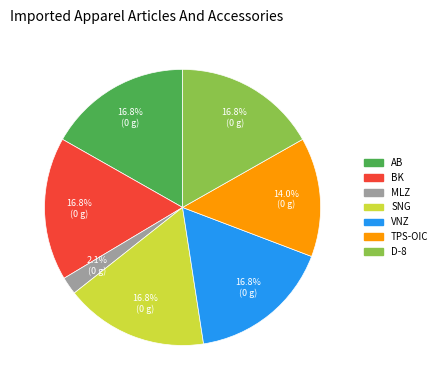

Is there any slice that represents more than half of the pie?

No